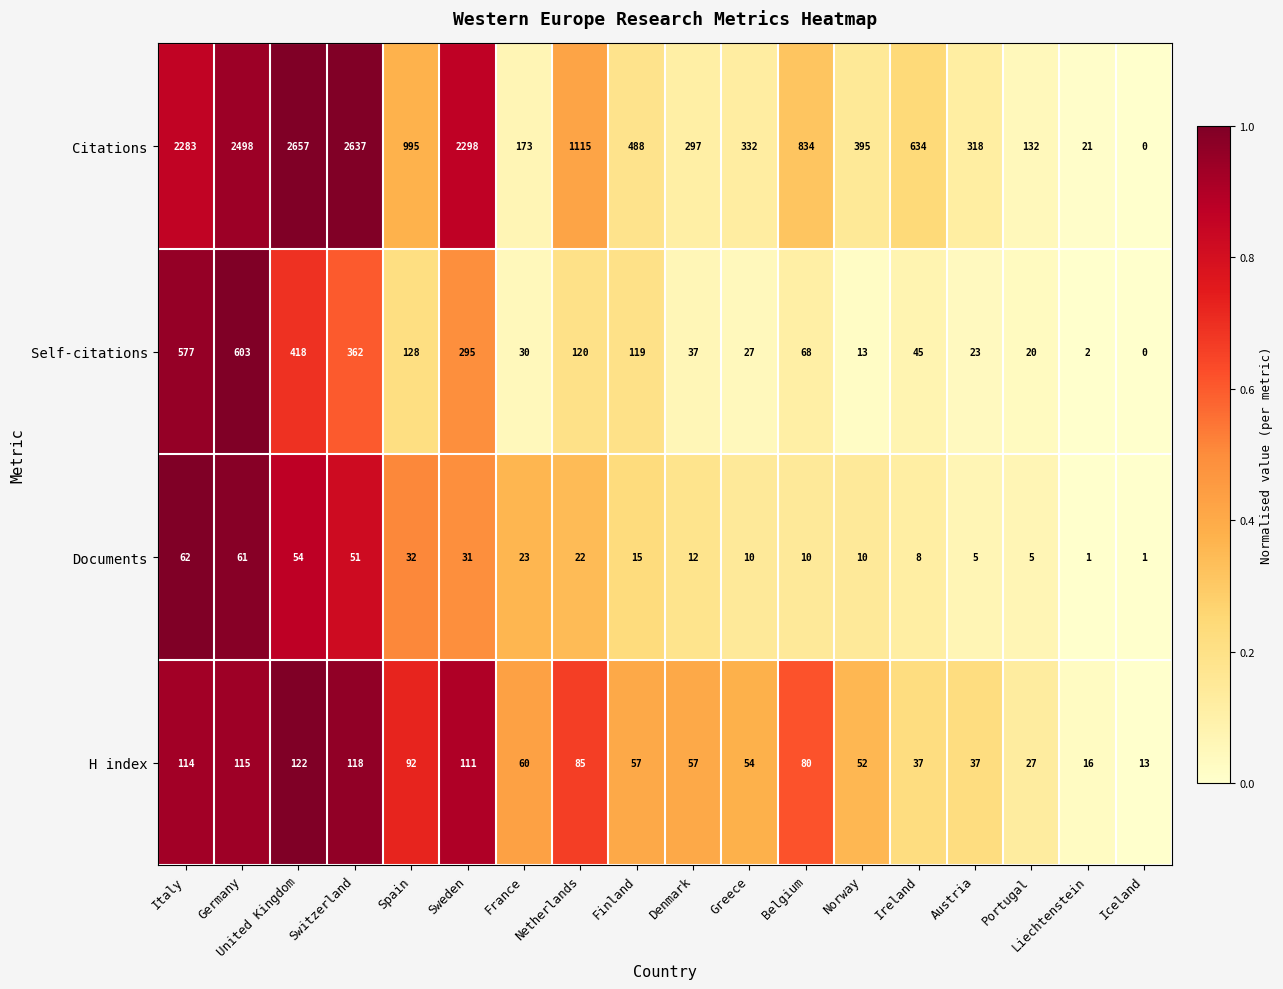

What is the greatest value displayed?

2657